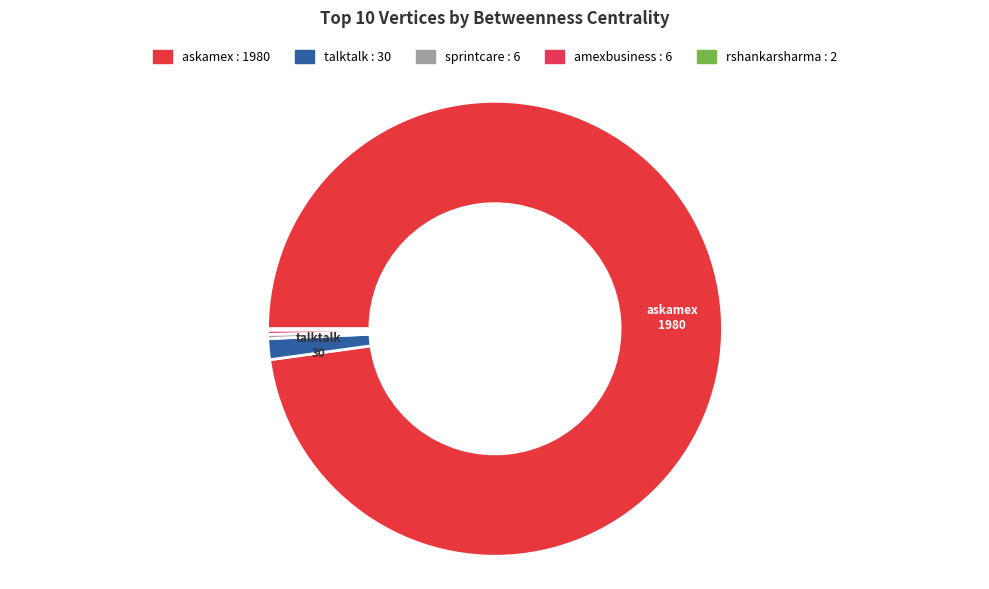

True or false: talktalk accounts for 11% of the total.

False